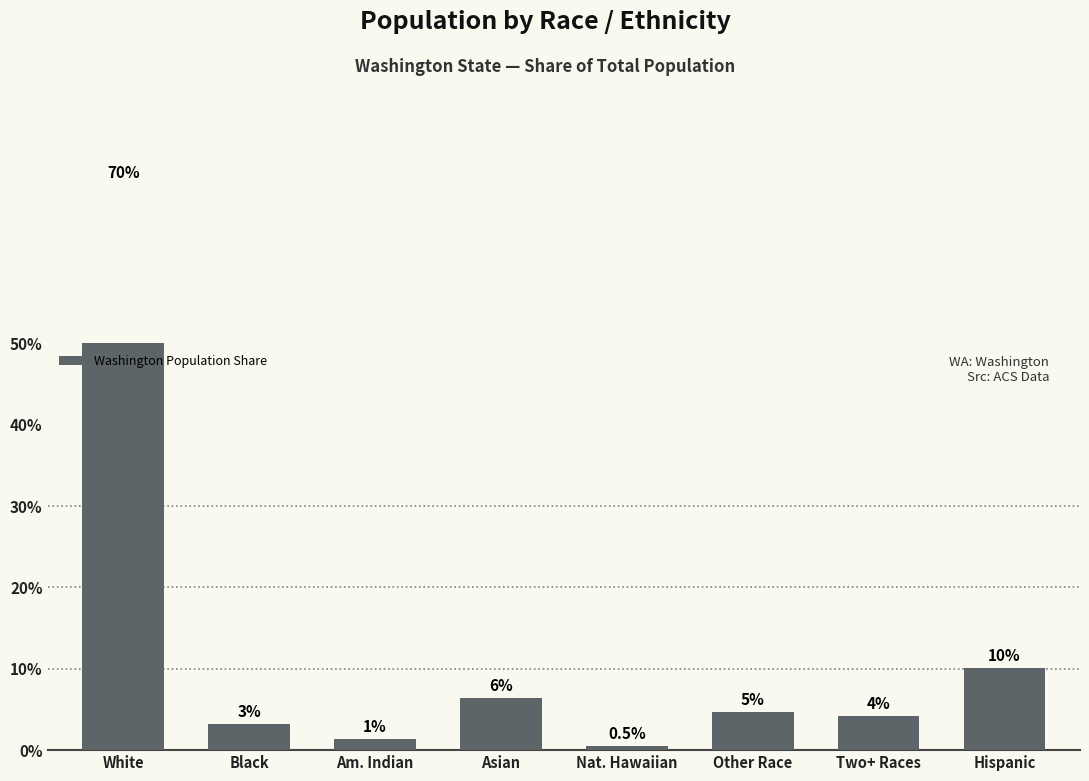

How many data points are less than 4?

3